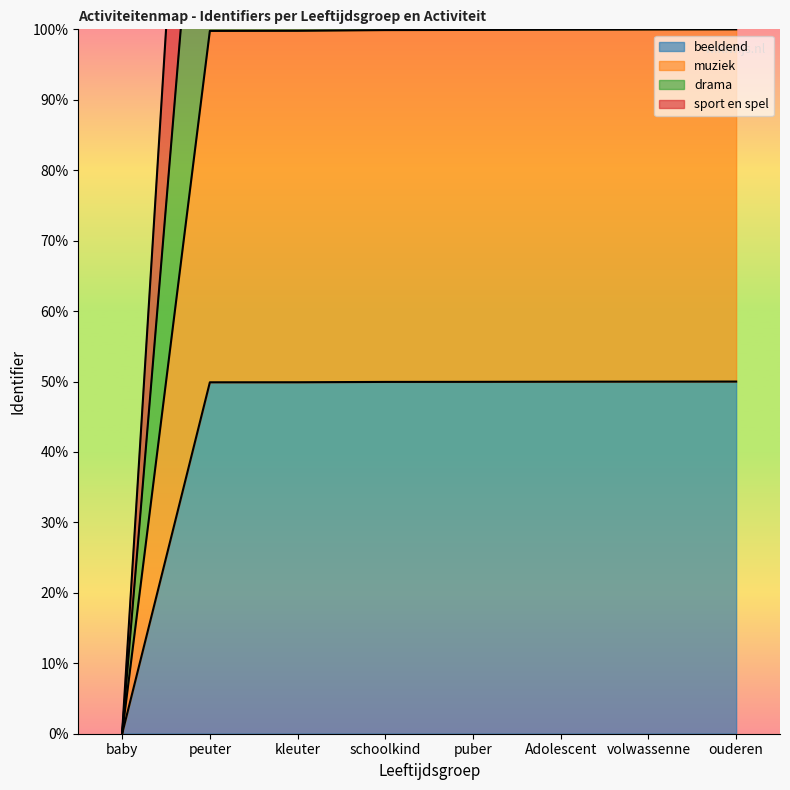

What is the total value across all series at peuter?

498.9